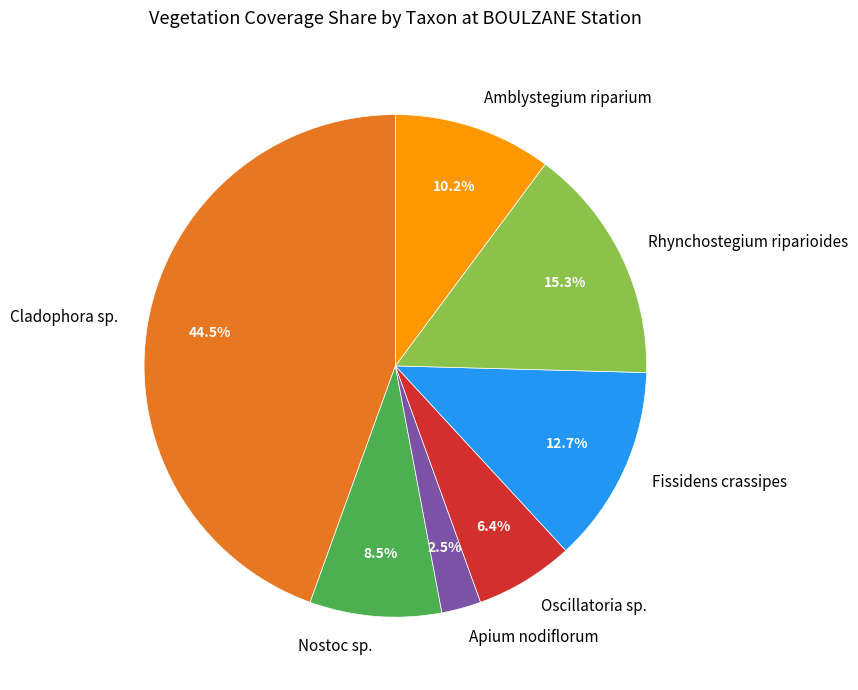

Which slice is the largest?

Cladophora sp.